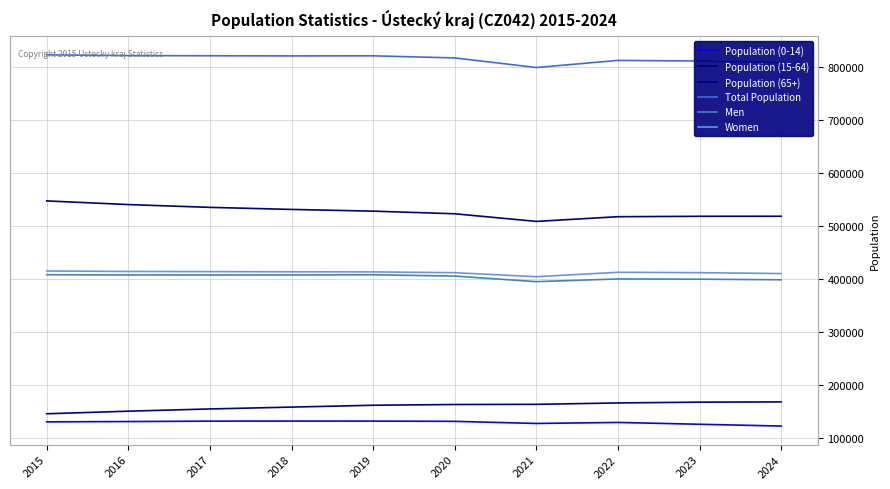

At which category is the sum across all series the highest?

2015